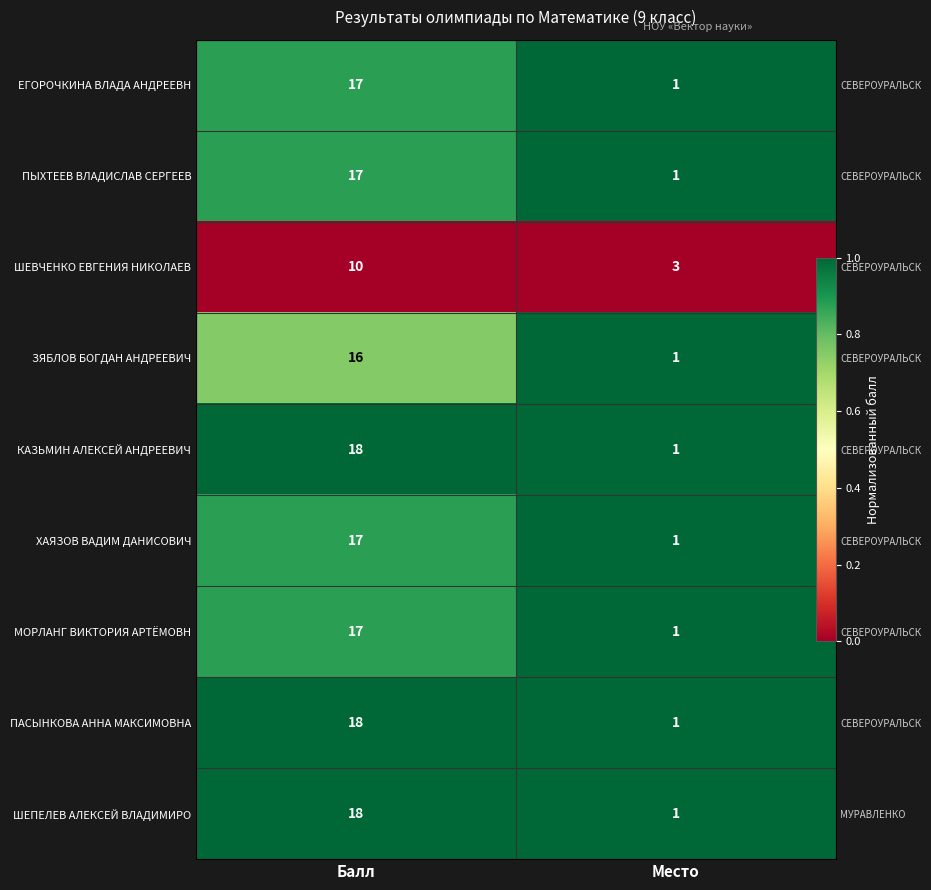

Count the number of data series in this chart.

9